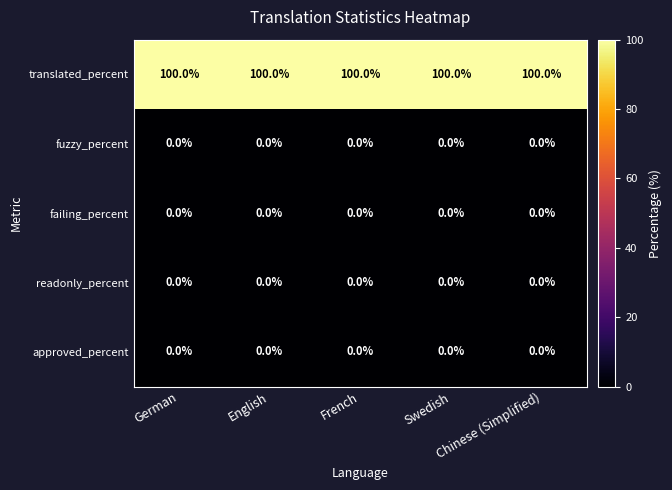

Which series has the largest total across all categories?

translated_percent